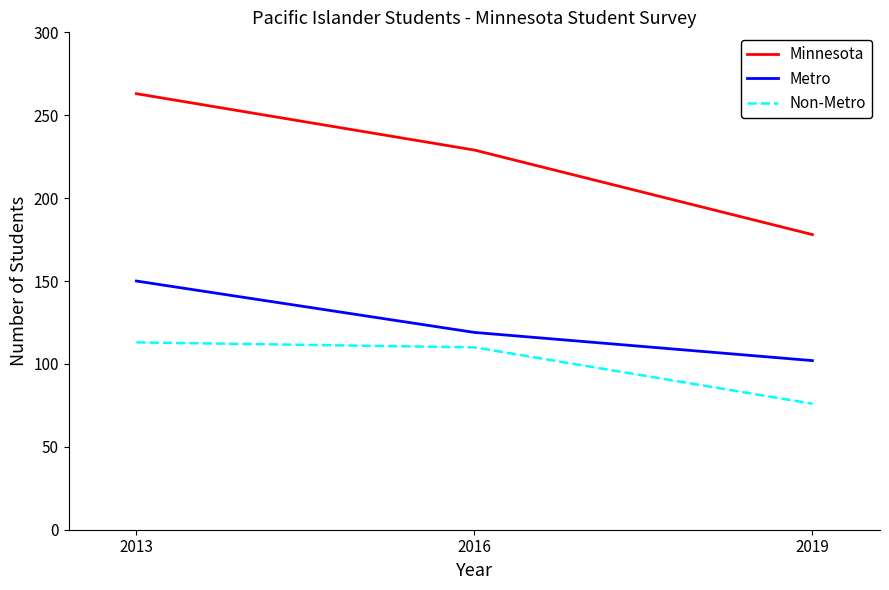

At which label is Non-Metro closest to 94?

2016